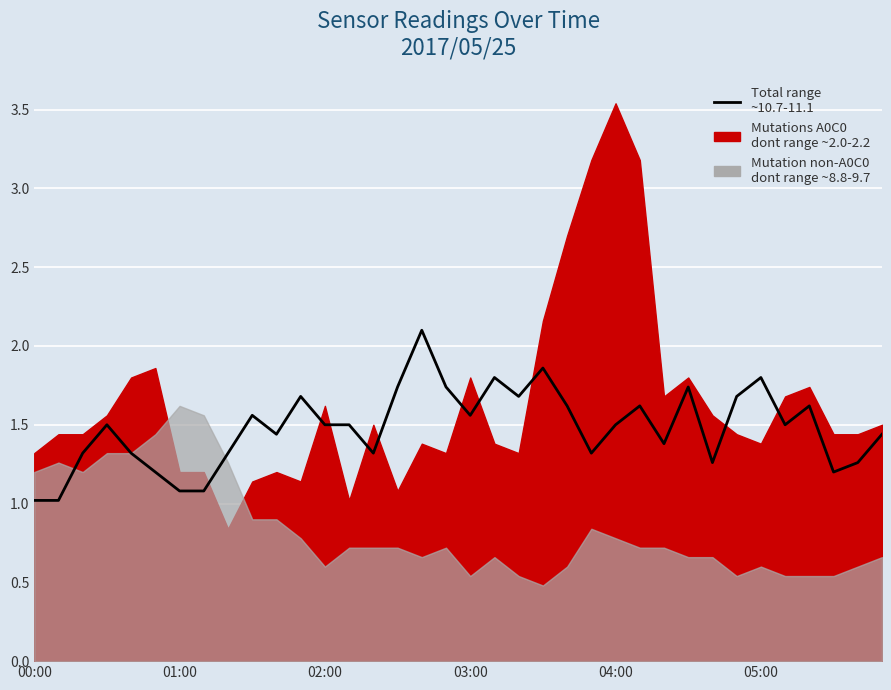

Between 15 and 22, which is larger?

15